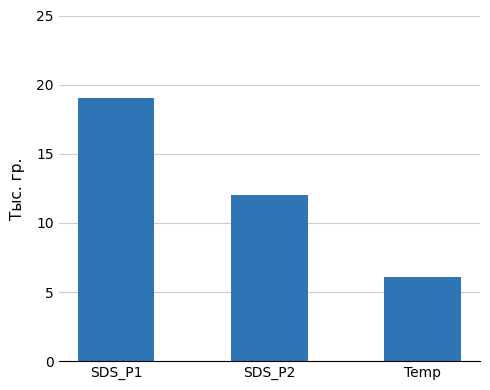

What is the greatest value displayed?

19.0